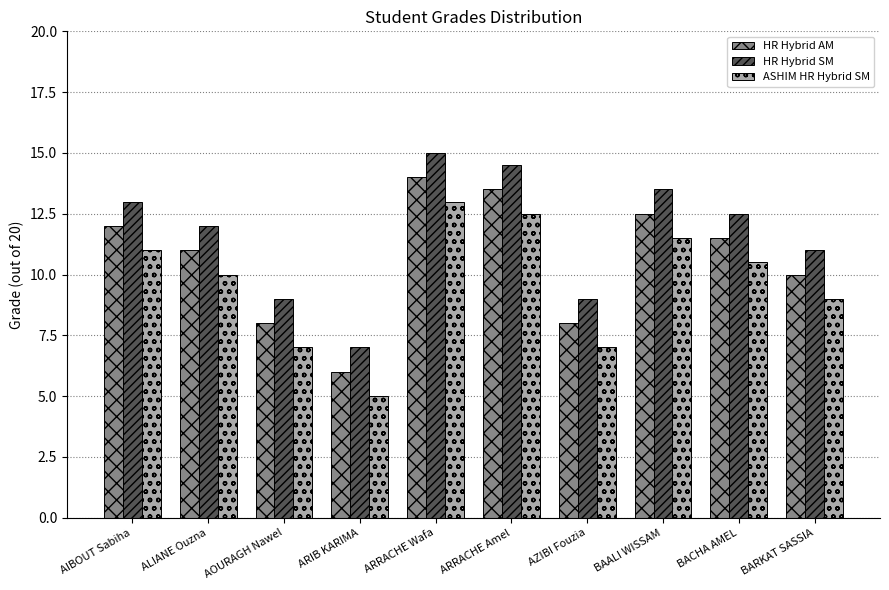

List the series in order of their peak value, lowest first.

ASHIM HR Hybrid SM, HR Hybrid AM, HR Hybrid SM